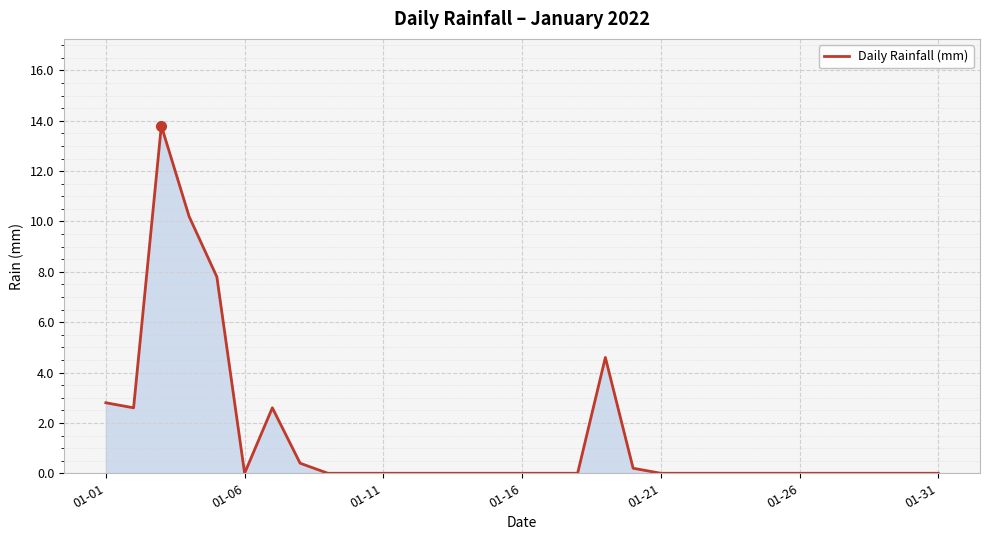

What is the difference between the maximum and minimum values?

13.8